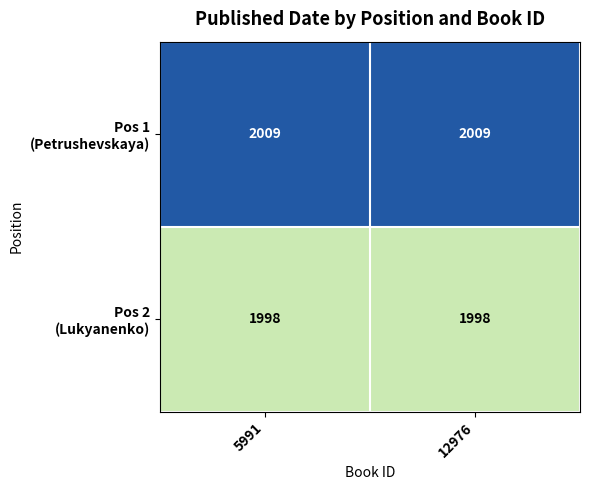

What is the minimum value shown in the chart?

1998